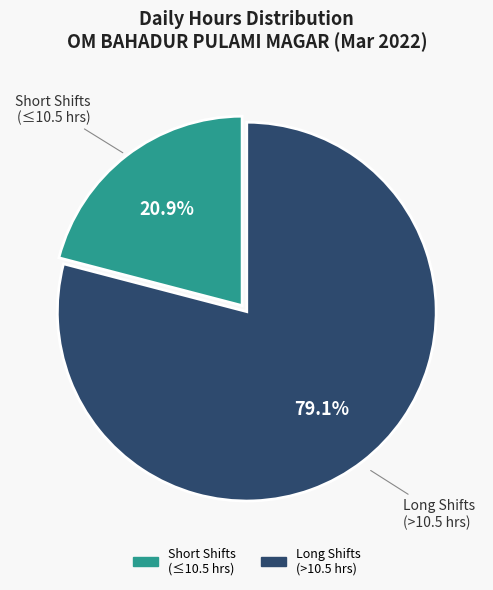

Does any single category account for the majority?

Yes